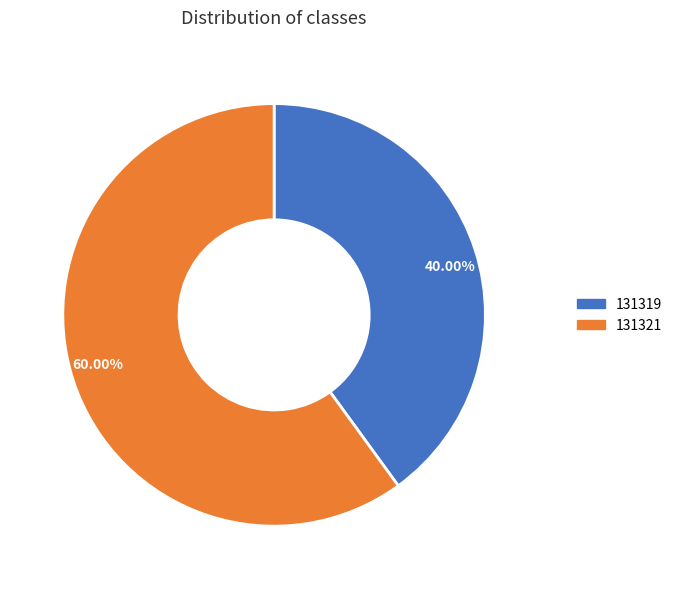

Between 60.00% and 40.00%, which is larger?

60.00%